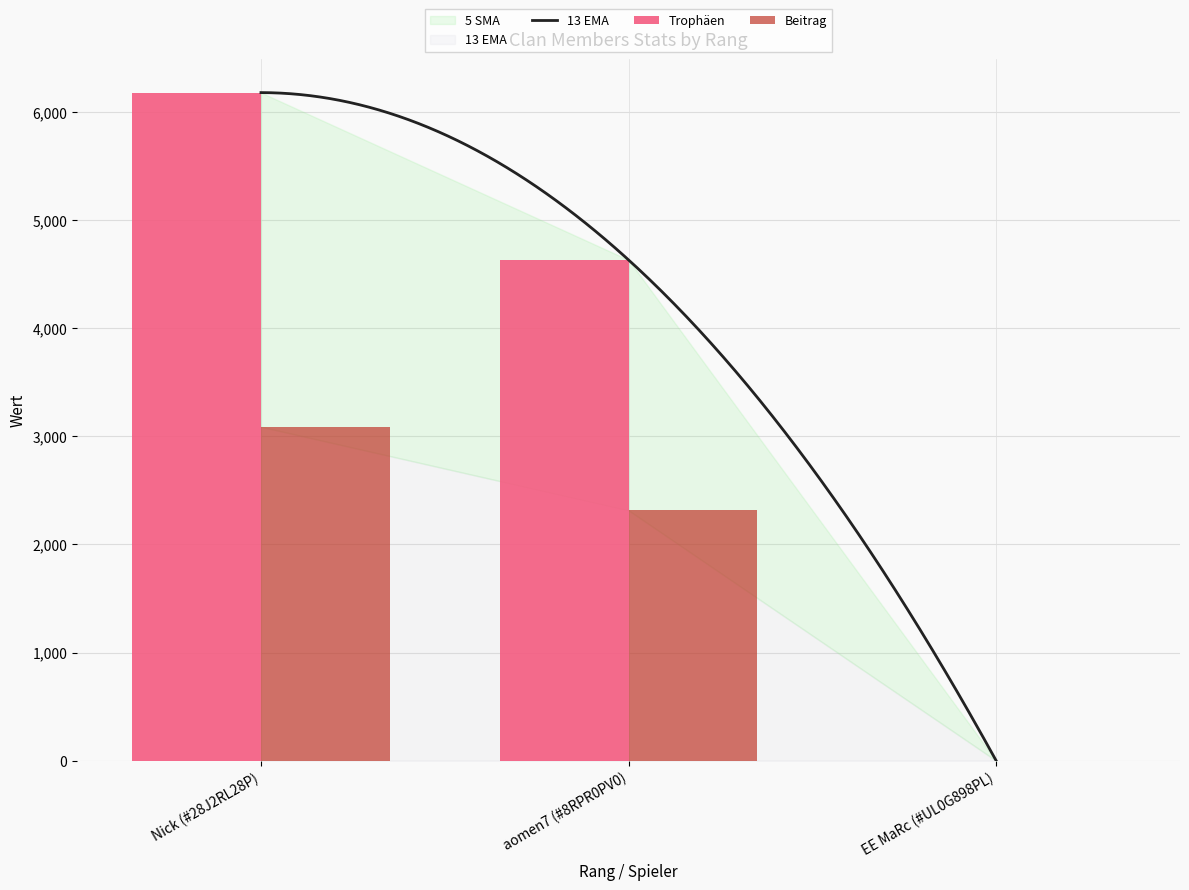

What is the maximum value shown in the chart?

6177